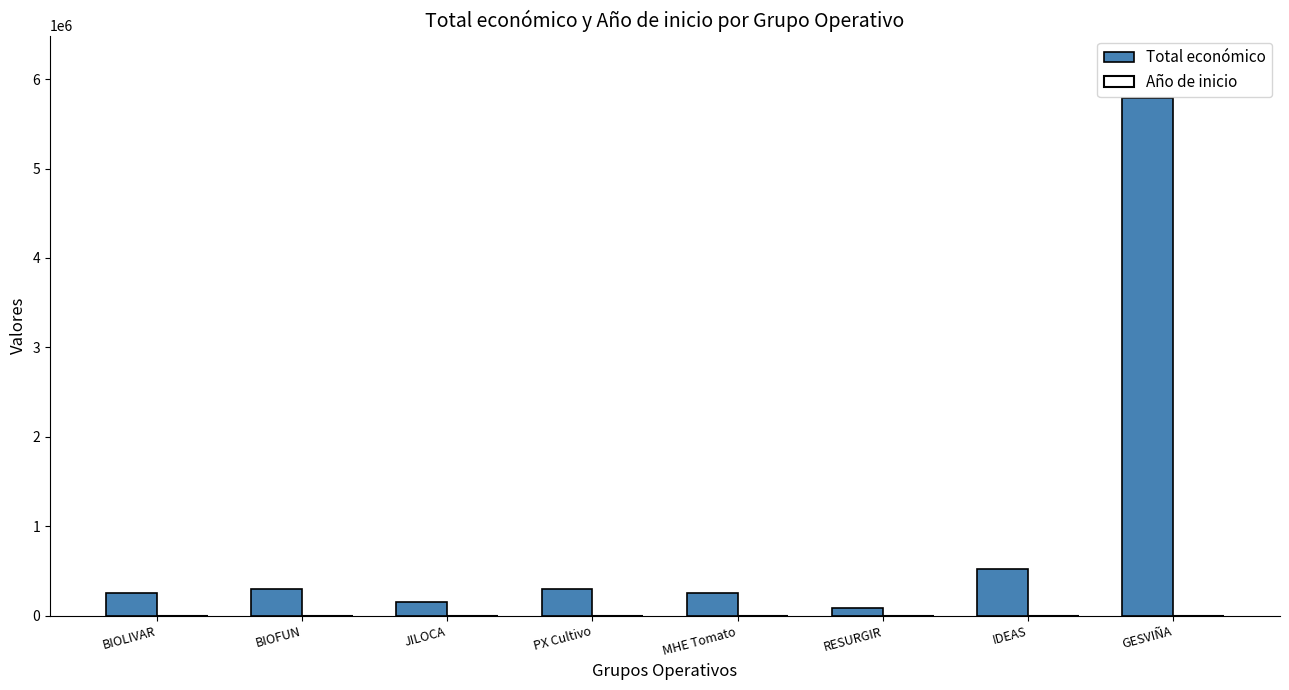

Between IDEAS and GESVIÑA, which series saw the biggest shift?

Total económico